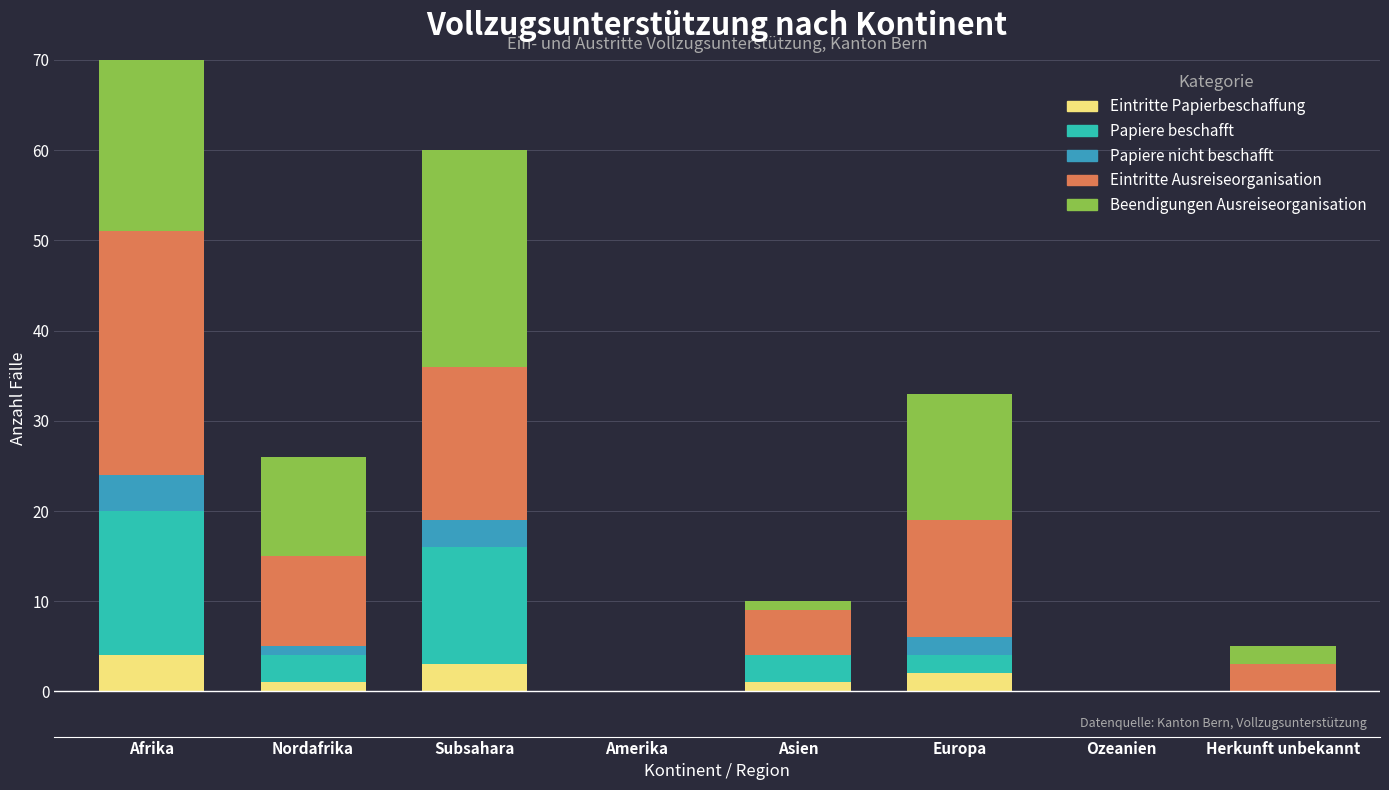

Between Nordafrika and Asien, which series saw the biggest shift?

Beendigungen Ausreiseorganisation